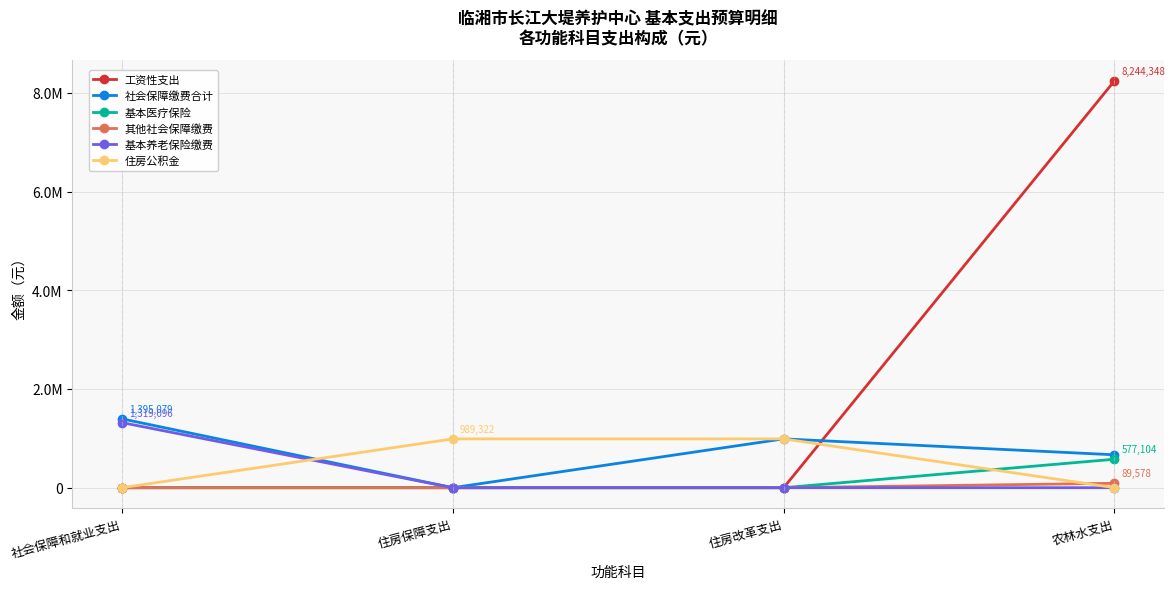

Does the chart have visible grid lines?

Yes